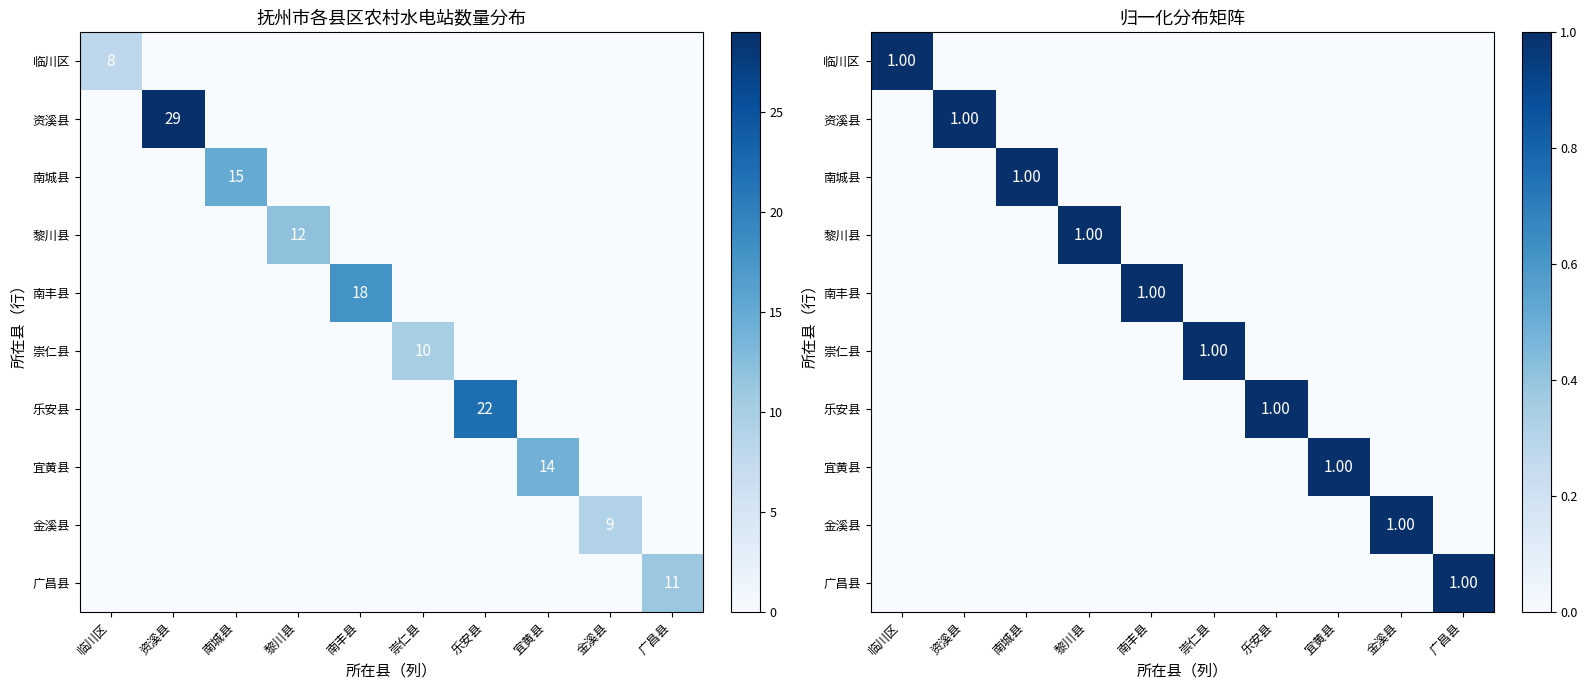

Count the number of categories in the chart.

10